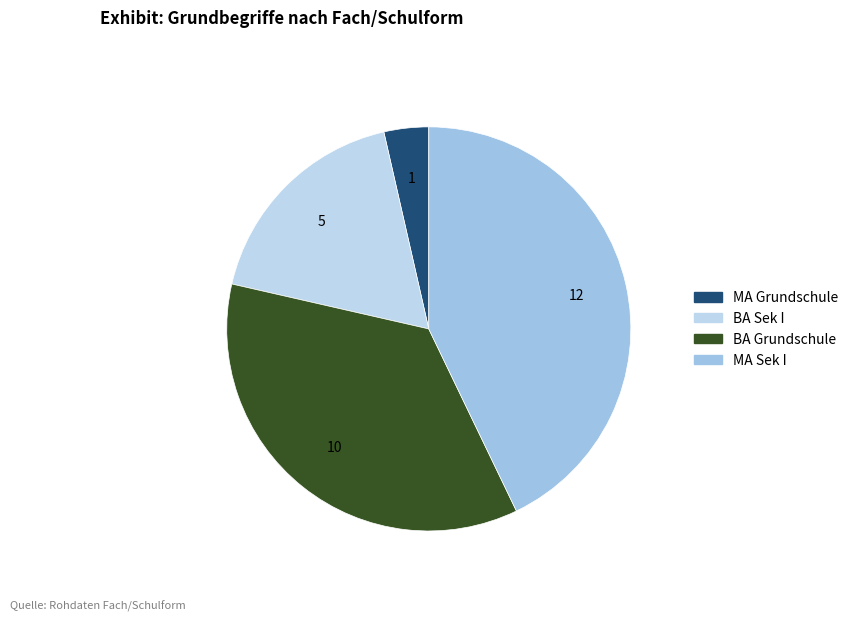

To the nearest percent, what portion does MA Grundschule represent?

4%